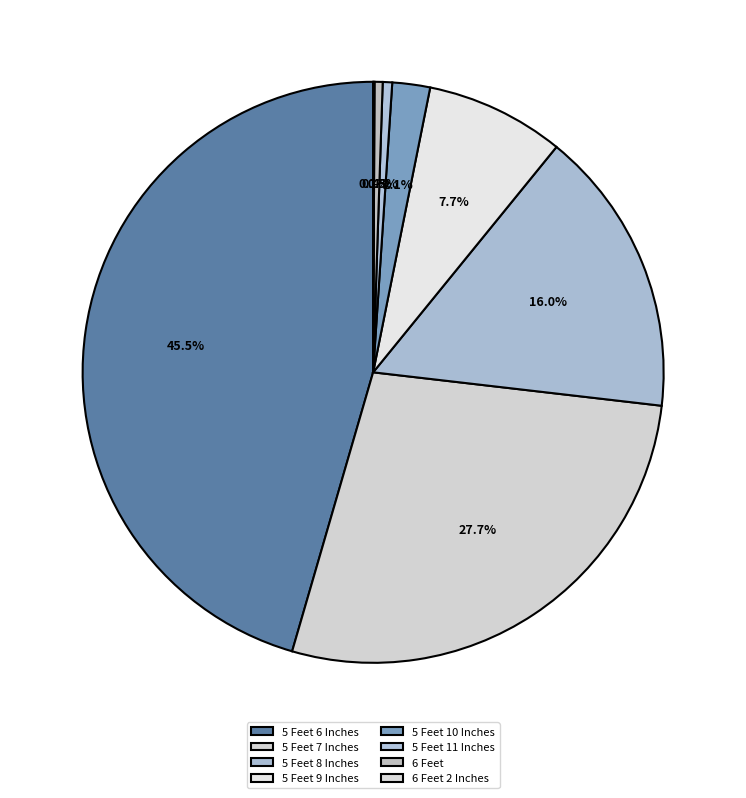

Approximately how many times larger is the value at 6 Feet compared to 5 Feet 9 Inches?

0.1